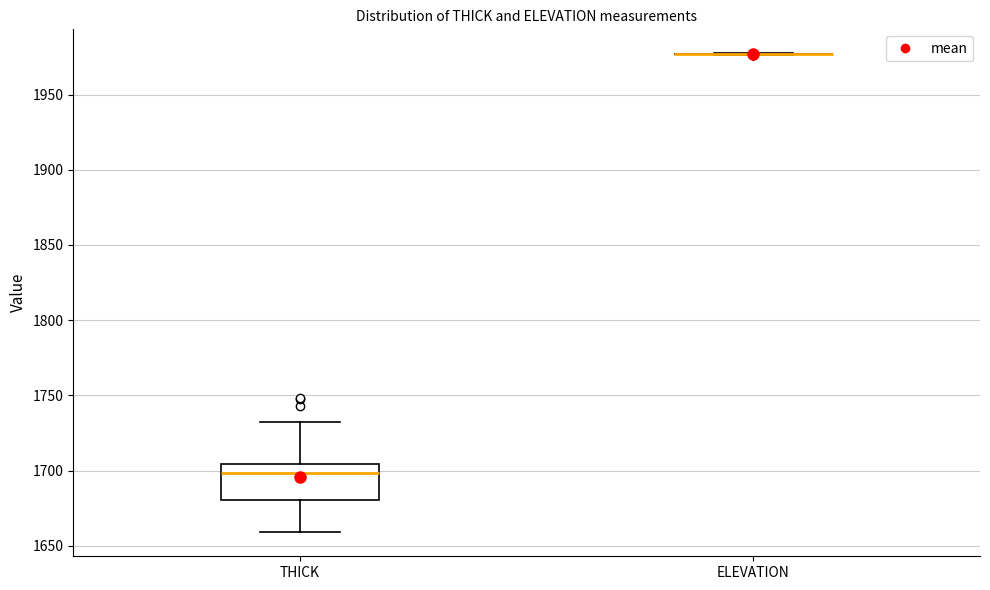

Reading left to right, transcribe this box plot: for each box, give where its median line is, the range the box spans, and where its two whiskers end, as read against the y-axis. The values are not printed on the chart, so give them approximately, as read against the axis.

THICK: median 1700, box 1680 to 1705, whiskers 1660 to 1735
ELEVATION: box collapsed to a line at 1975, whiskers 1975 to 1975